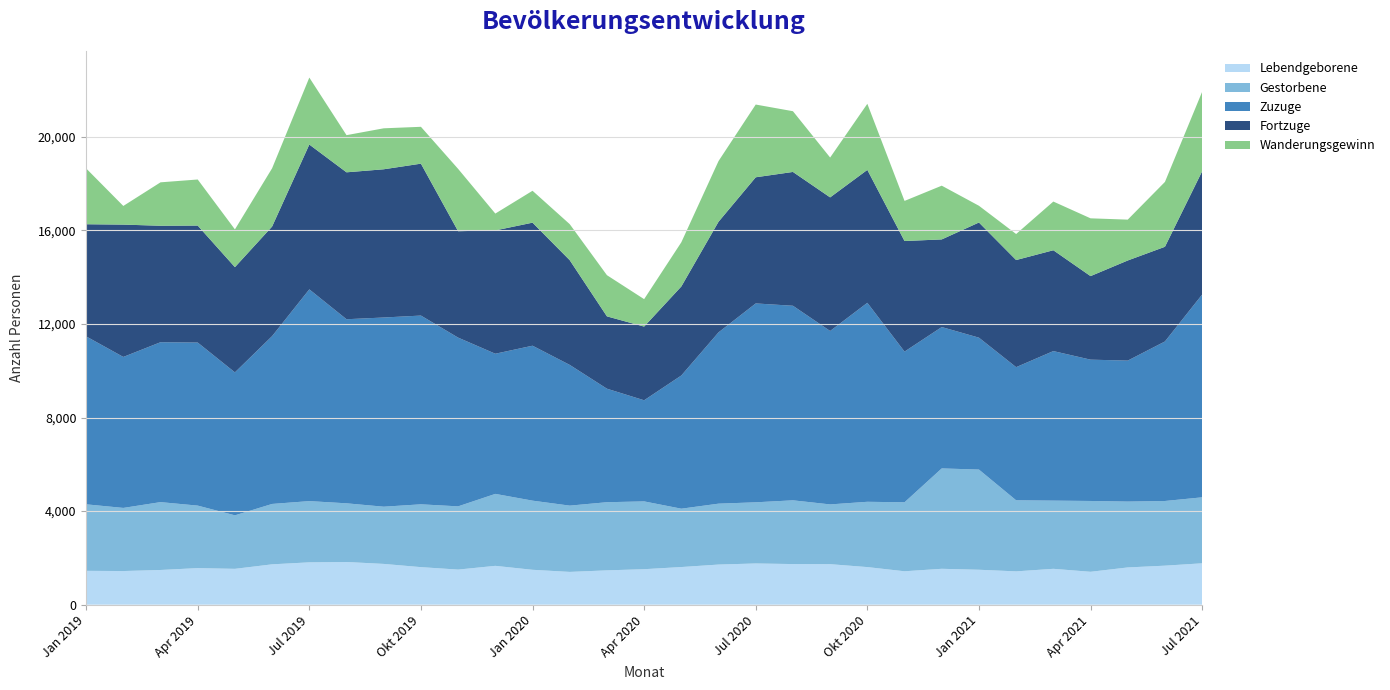

Reading left to right, what are all the values shown in this chart?

Lebendgeborene: 1447	1438	1483	1563	1532	1725	1810	1825	1743	1605	1500	1660	1491	1401	1467	1517	1609	1715	1762	1736	1732	1607	1428	1534	1493	1424	1533	1406	1592	1668	1769
Gestorbene: 2844	2699	2902	2673	2288	2582	2618	2509	2446	2686	2704	3077	2957	2834	2914	2899	2495	2604	2615	2726	2555	2792	2950	4292	4284	3039	2916	3028	2816	2765	2821
Zuzuge: 7182	6456	6837	6972	6113	7177	9055	7871	8090	8071	7215	5993	6625	6018	4854	4324	5696	7325	8504	8319	7416	8509	6443	6045	5640	5693	6394	6043	6028	6822	8671
Fortzuge: 4794	5658	4980	5002	4499	4685	6192	6282	6338	6495	4550	5273	5261	4477	3093	3151	3806	4729	5394	5722	5712	5683	4728	3747	4924	4580	4312	3572	4281	4048	5271
Wanderungsgewinn: 2388	798	1857	1970	1614	2492	2863	1589	1752	1576	2665	720	1364	1541	1761	1173	1890	2596	3110	2597	1704	2826	1715	2298	716	1113	2082	2471	1747	2774	3400